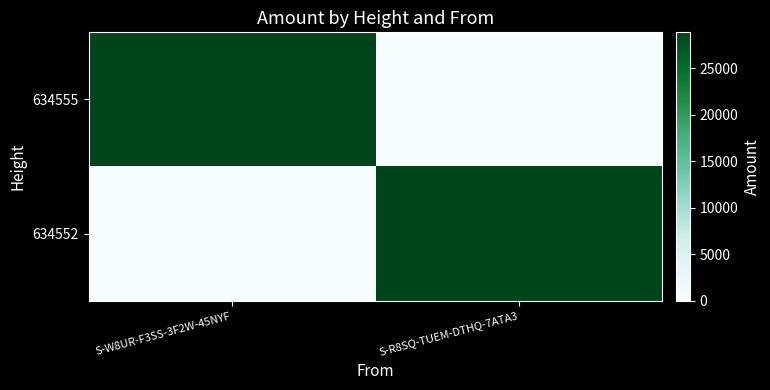

Reading left to right, extract all data points from this chart.

634555: S-W8UR-F3SS-3F2W-45NYF=28857.3	S-R8SQ-TUEM-DTHQ-7ATA3=0.0
634552: S-W8UR-F3SS-3F2W-45NYF=0.0	S-R8SQ-TUEM-DTHQ-7ATA3=28857.4